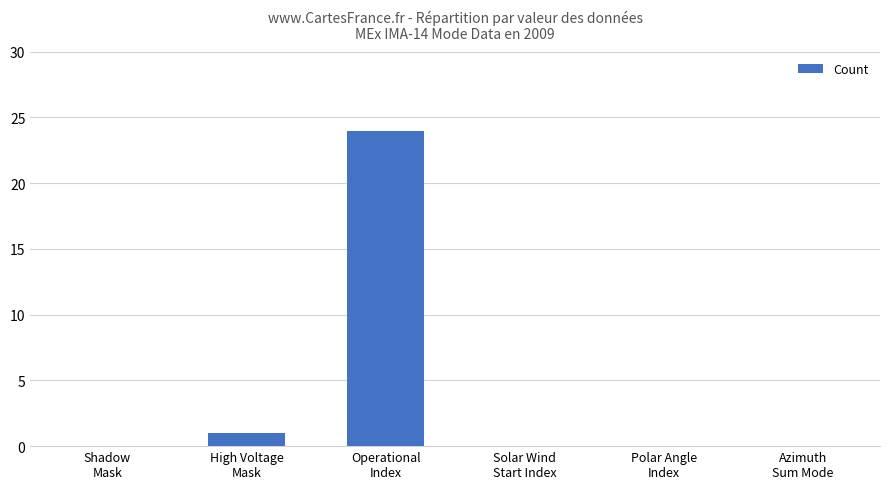

What is the maximum value shown in the chart?

24